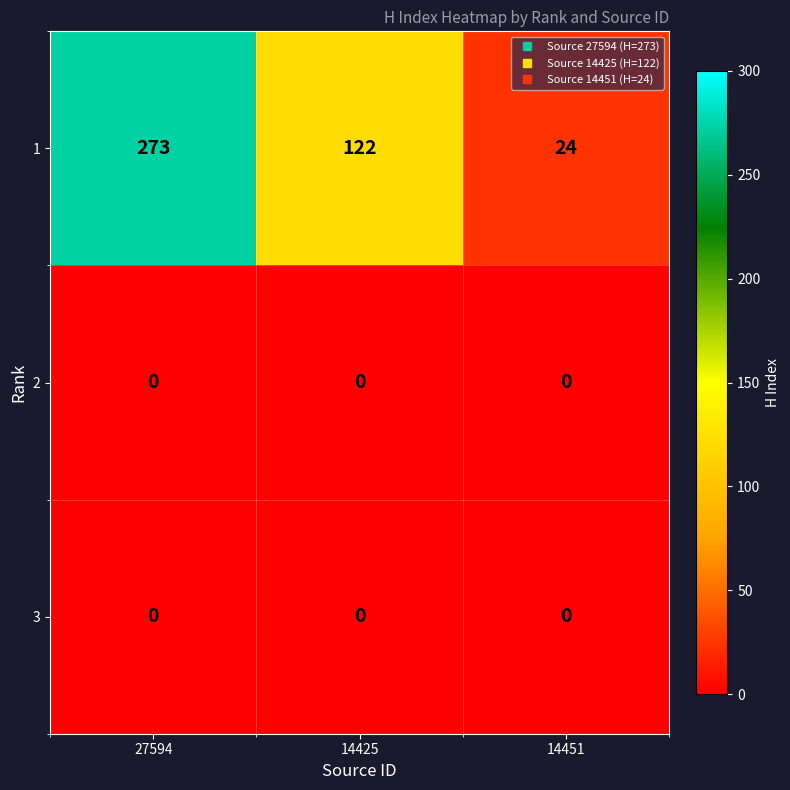

Count the number of categories in the chart.

3